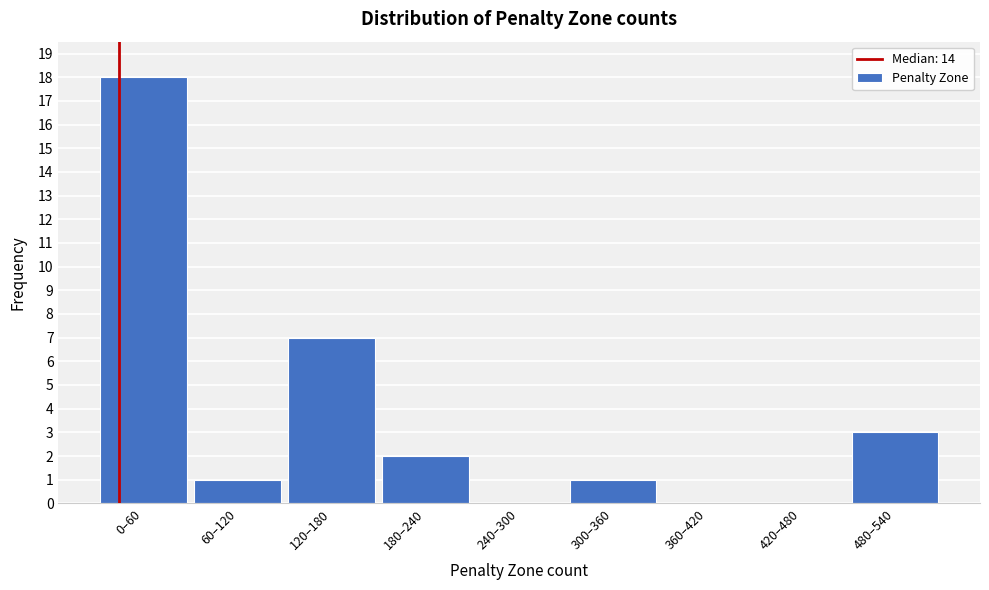

Reading left to right, transcribe all the data shown in this chart.

0–60=18	60–120=1	120–180=7	180–240=2	240–300=0	300–360=1	360–420=0	420–480=0	480–540=3